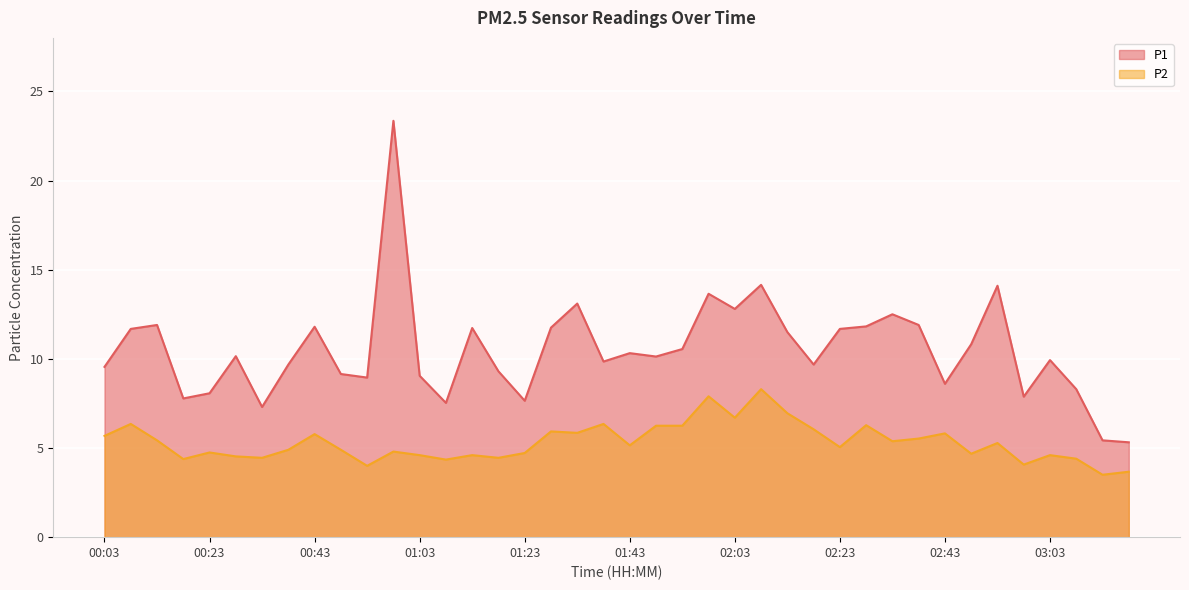

Rank the series at 00:58 from highest to lowest value.

P1, P2